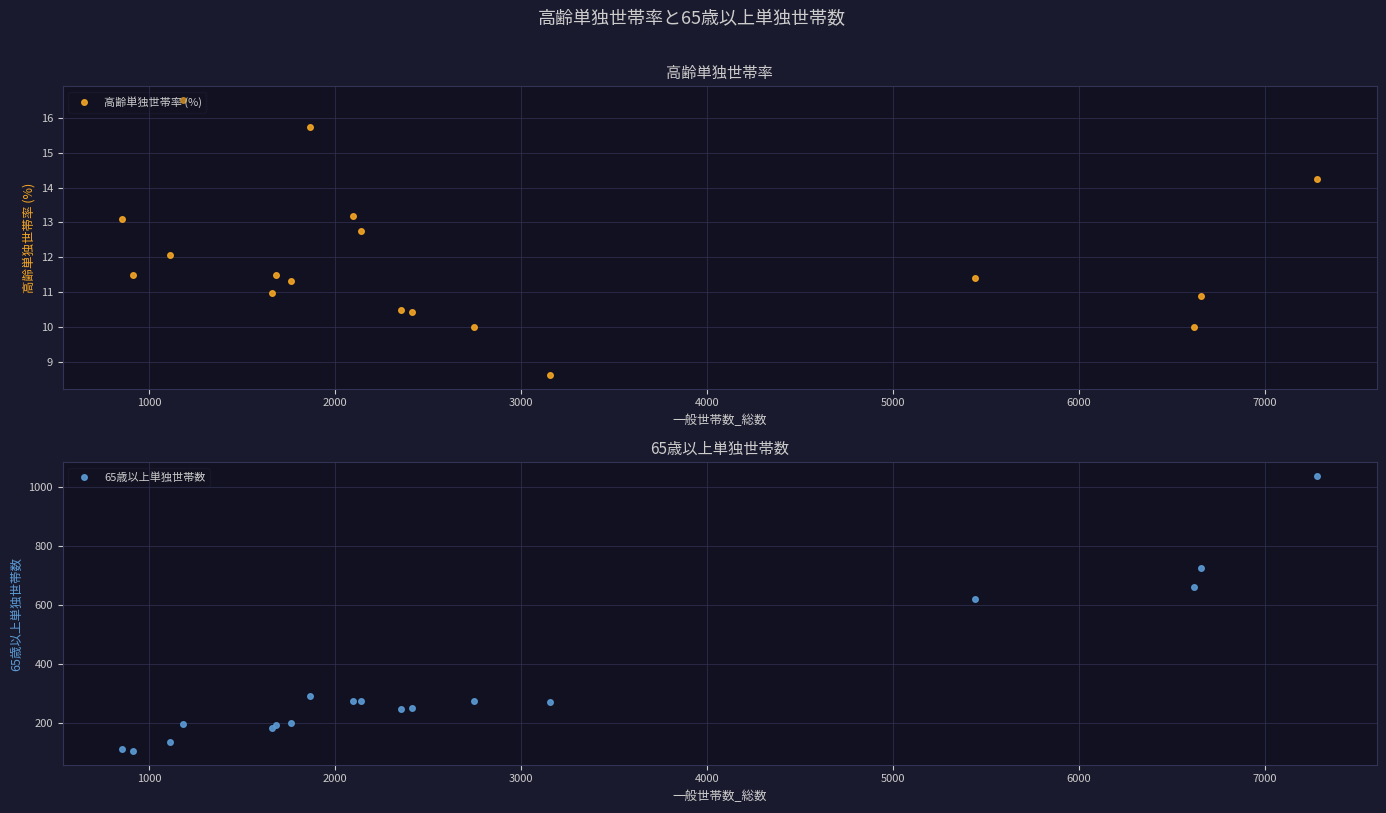

What is the value of the 高齢単独世帯率 (%) point at the 5th from the left?

11.0